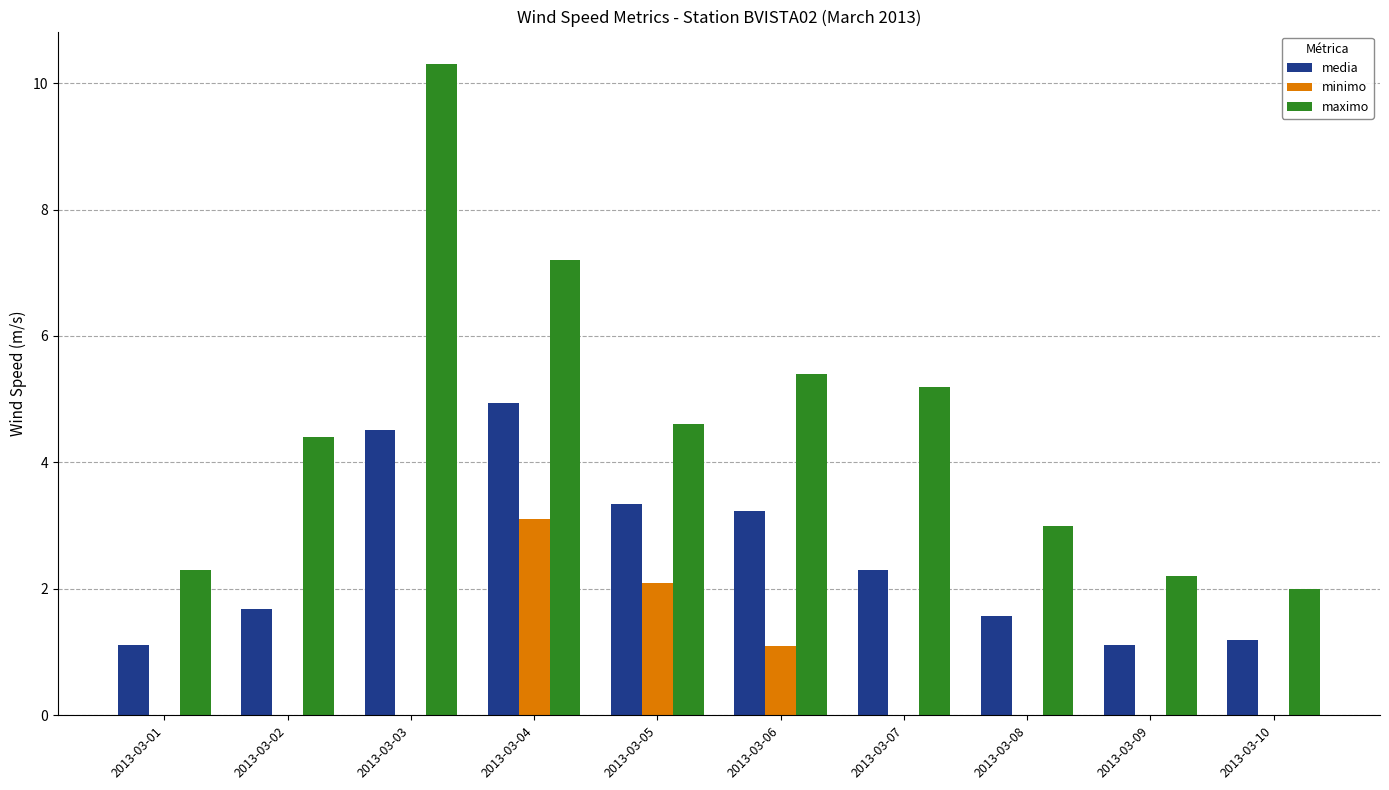

What is the sum of the minimo values at 2013-03-05 and 2013-03-10?

2.1